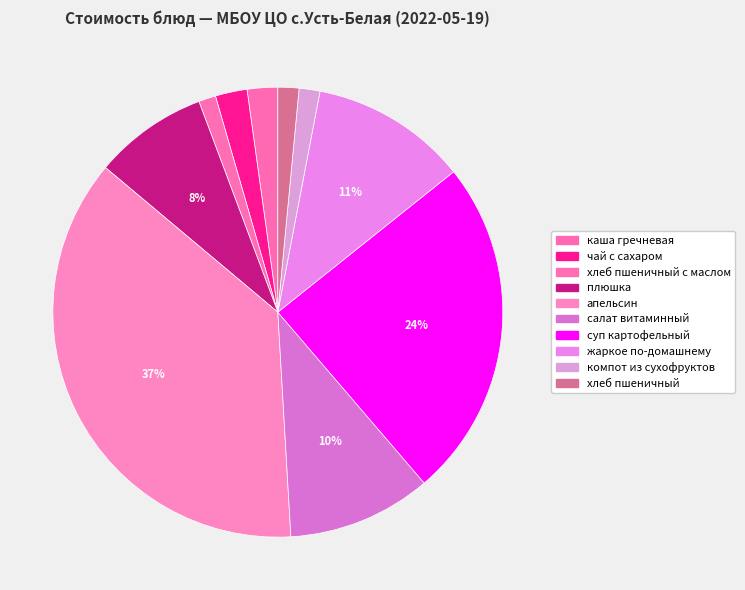

Which category has the biggest portion of the pie?

апельсин